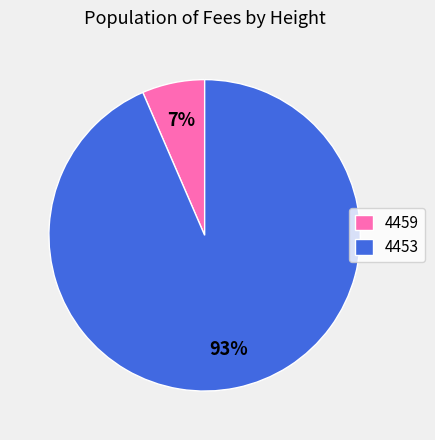

How many segments does this pie chart have?

2